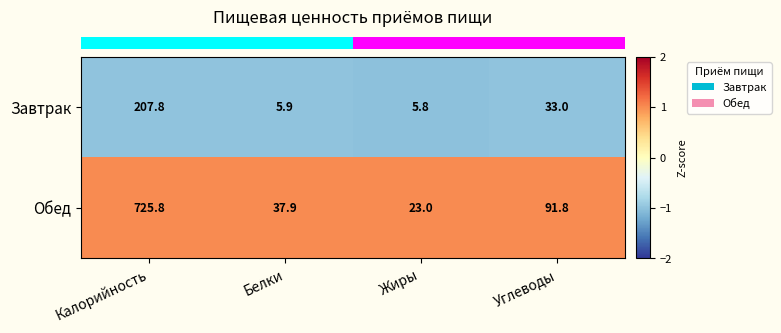

At Белки, list the series in order from largest to smallest.

Обед, Завтрак